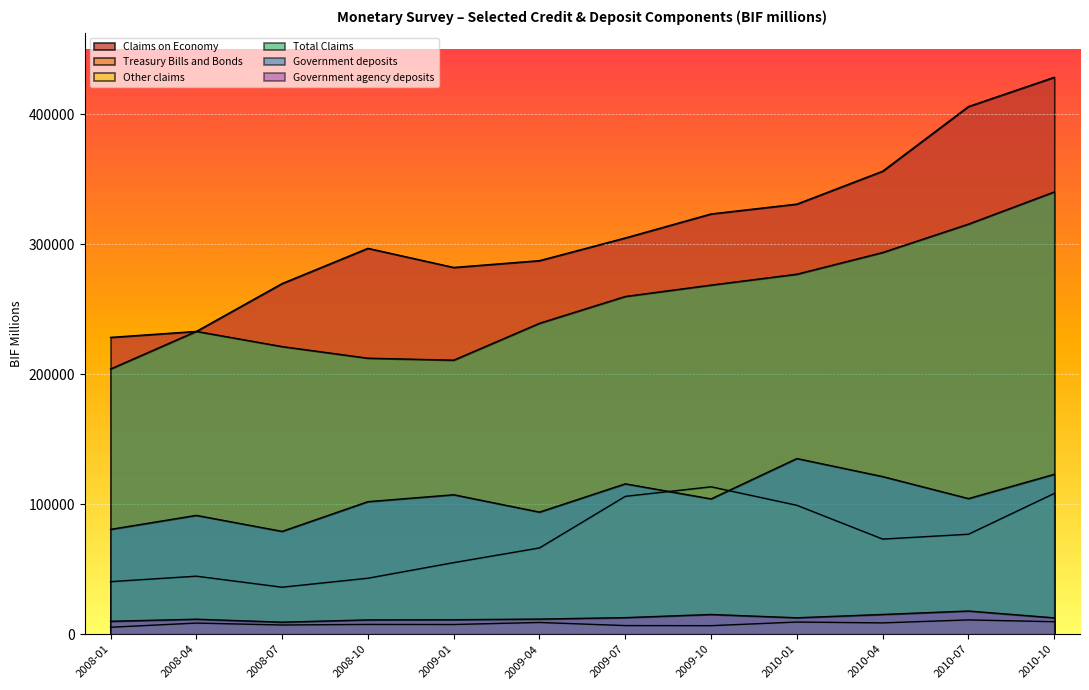

What is the label of the 1st point from the right?

2010-10